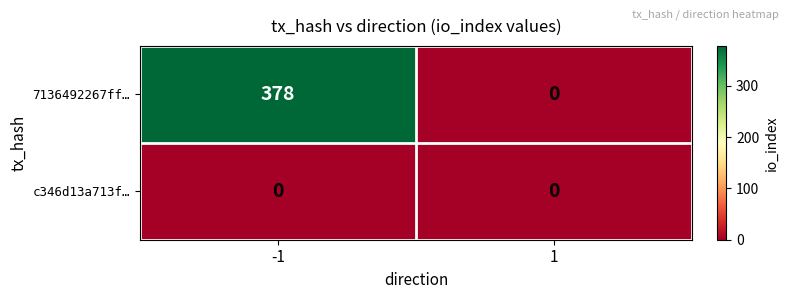

What is the difference between the 7136492267ff… values at 1 and -1?

378